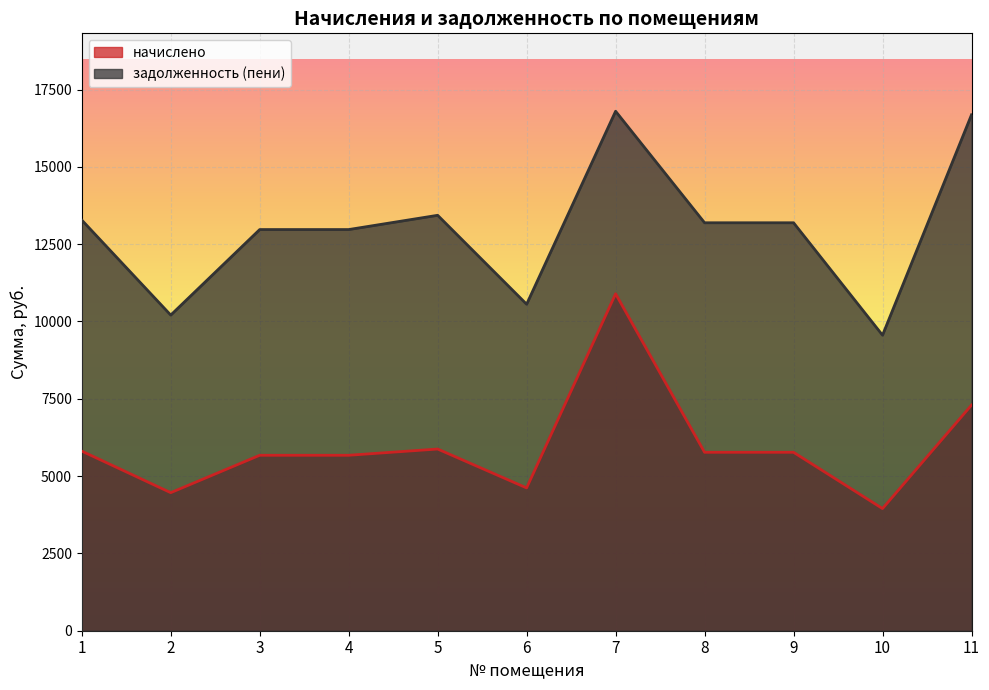

Between 7 and 10, which series saw the biggest shift?

задолженность (пени)